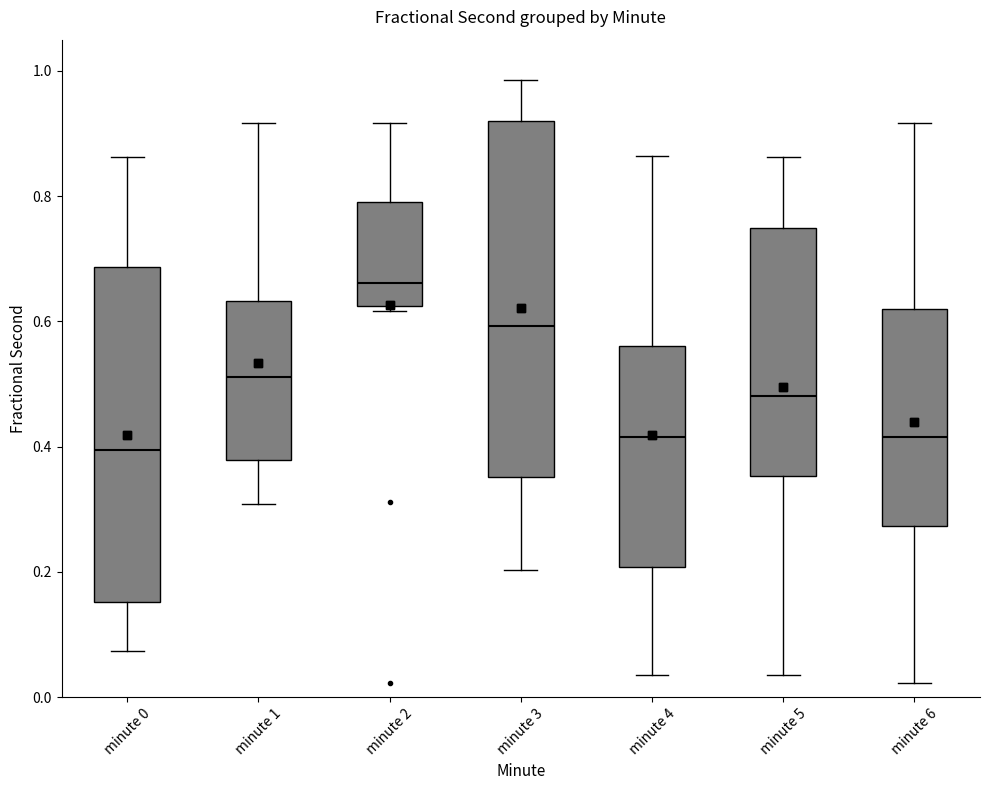

Which box has the lowest median line?

minute 0